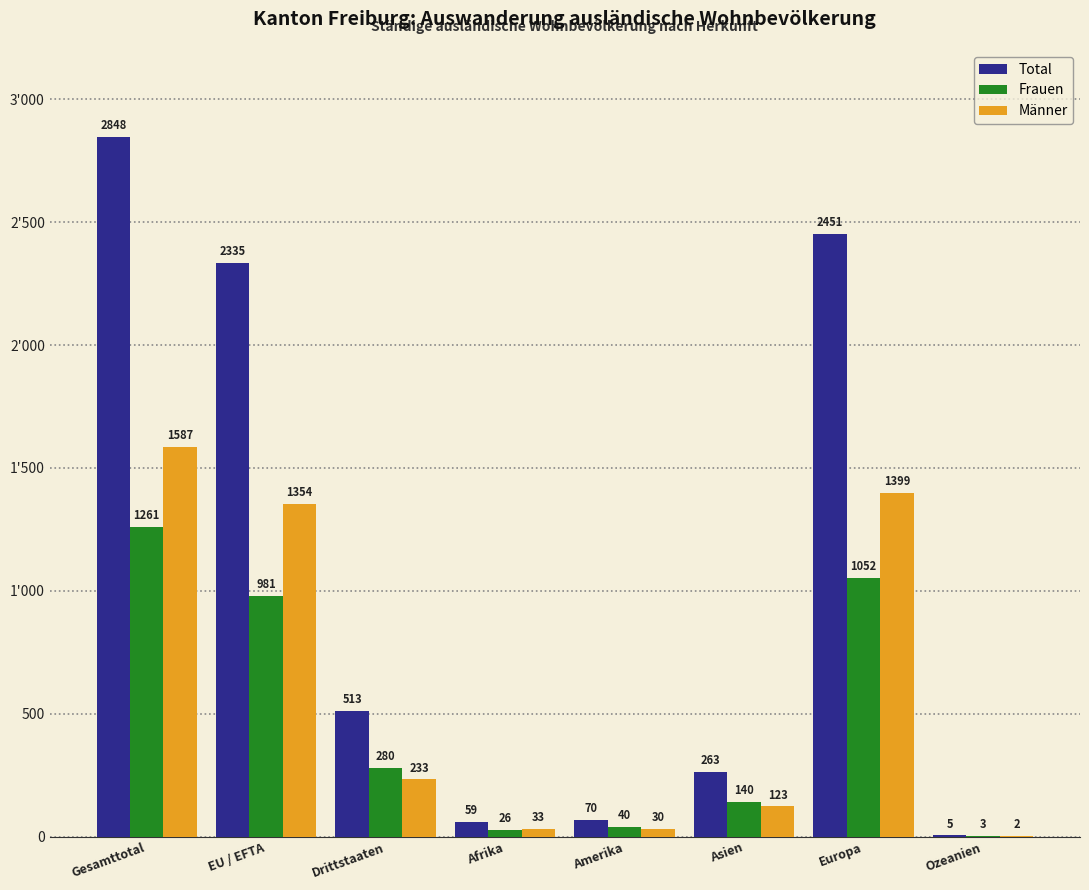

Reading left to right, list all the values displayed in this chart.

Total: 2848	2335	513	59	70	263	2451	5
Frauen: 1261	981	280	26	40	140	1052	3
Männer: 1587	1354	233	33	30	123	1399	2